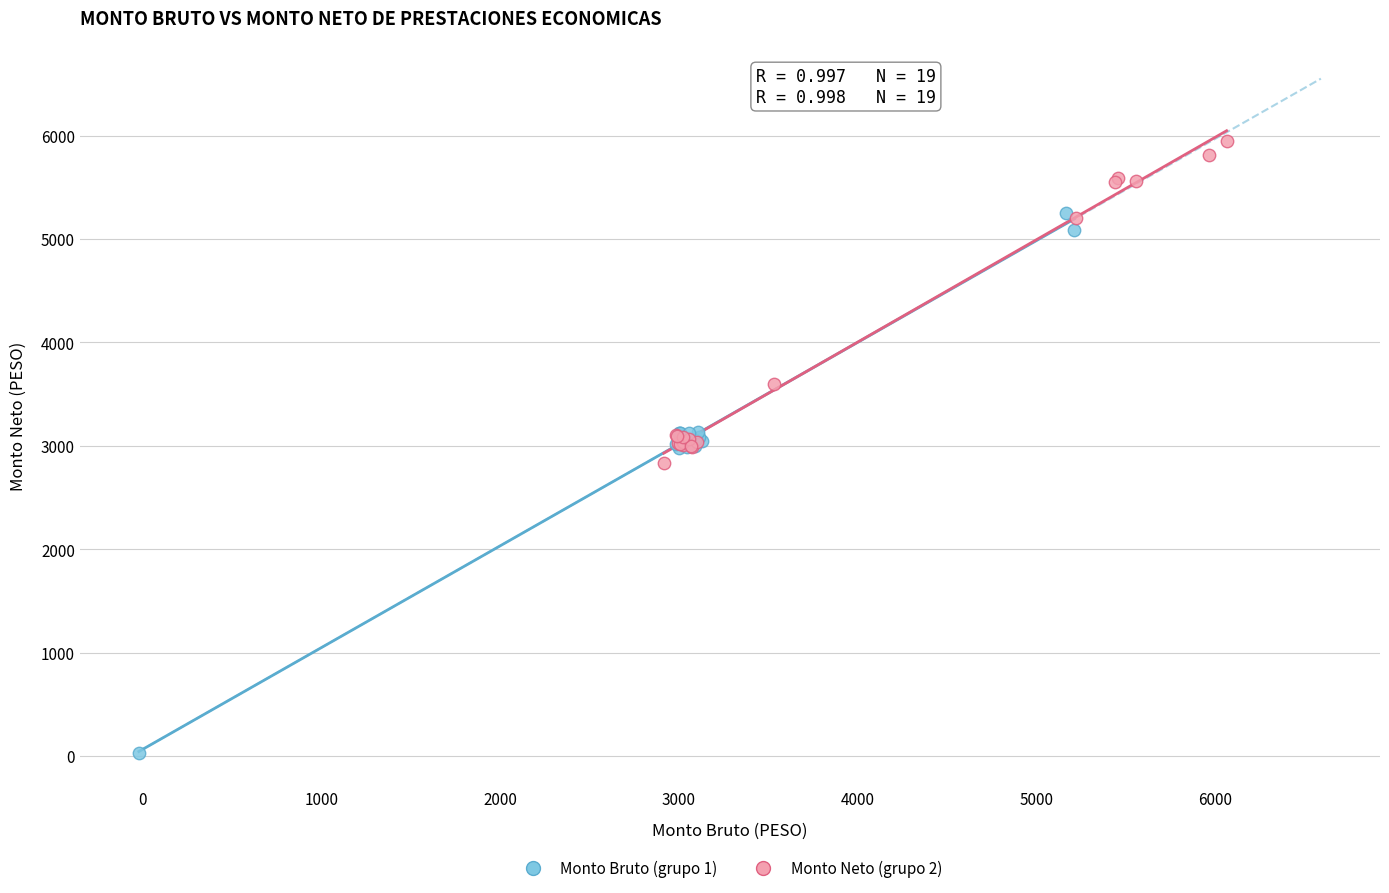

Which series contains the lowest Y value?

Monto Bruto (grupo 1)